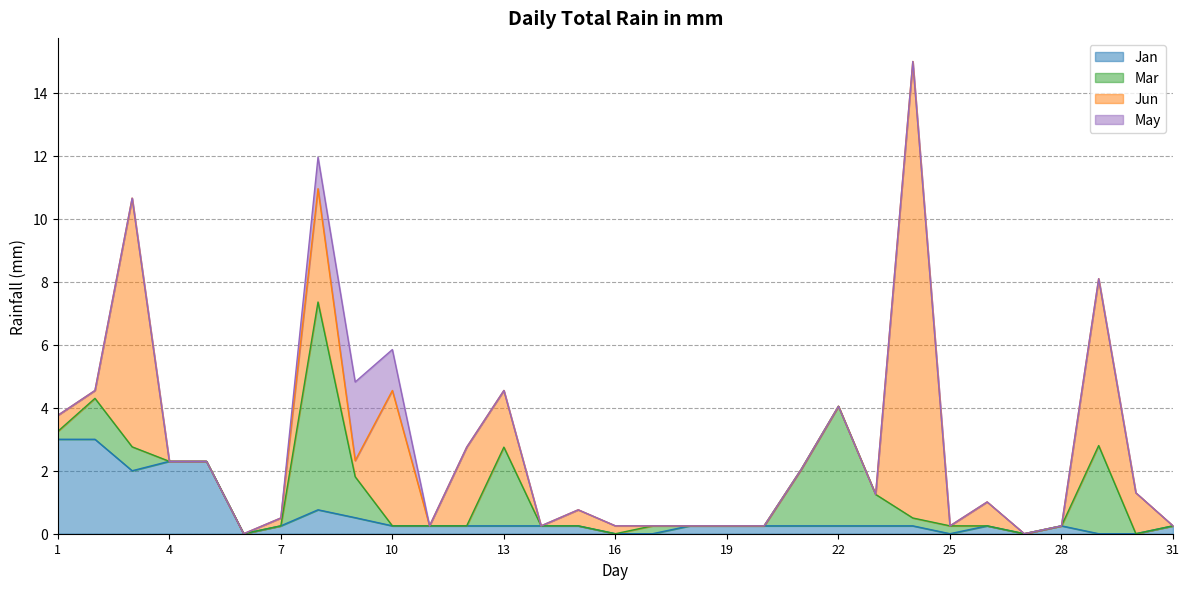

Which series changed the most between 11 and 18?

Jan